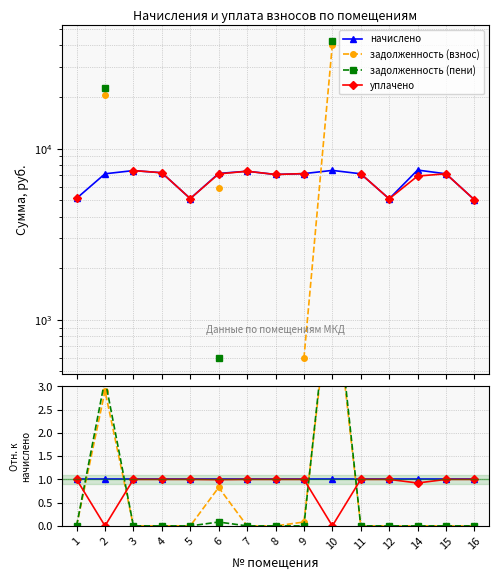

Which series has the largest total across all categories?

начислено